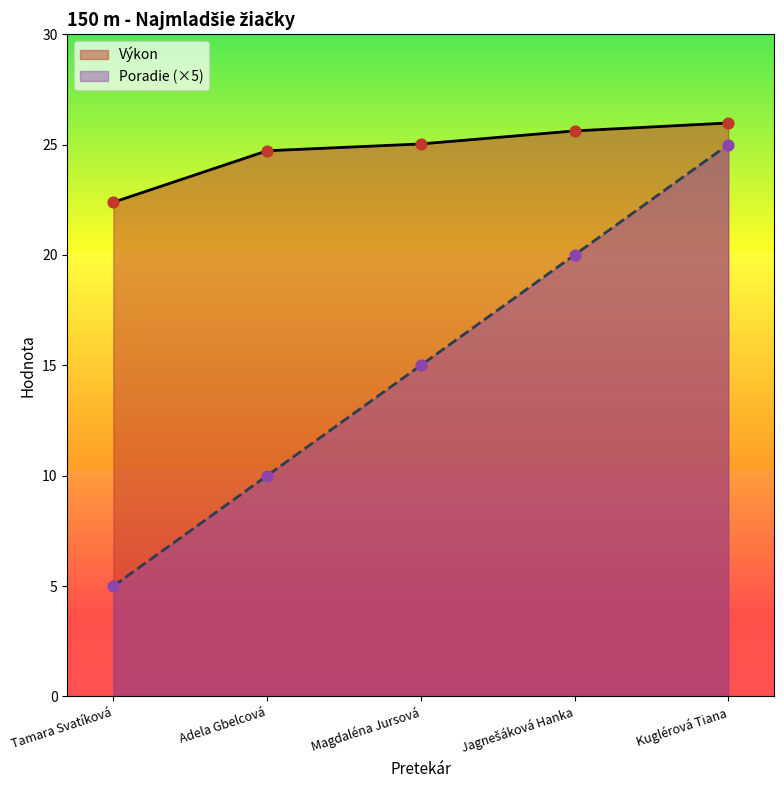

Which series has the largest total across all categories?

Výkon